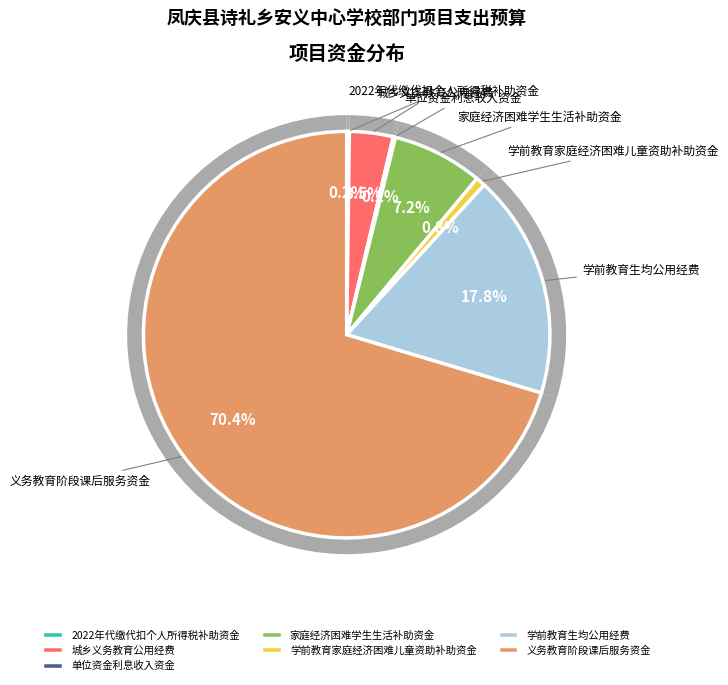

Combined, do 家庭经济困难学生生活补助资金 and 学前教育生均公用经费 account for over 50%?

No